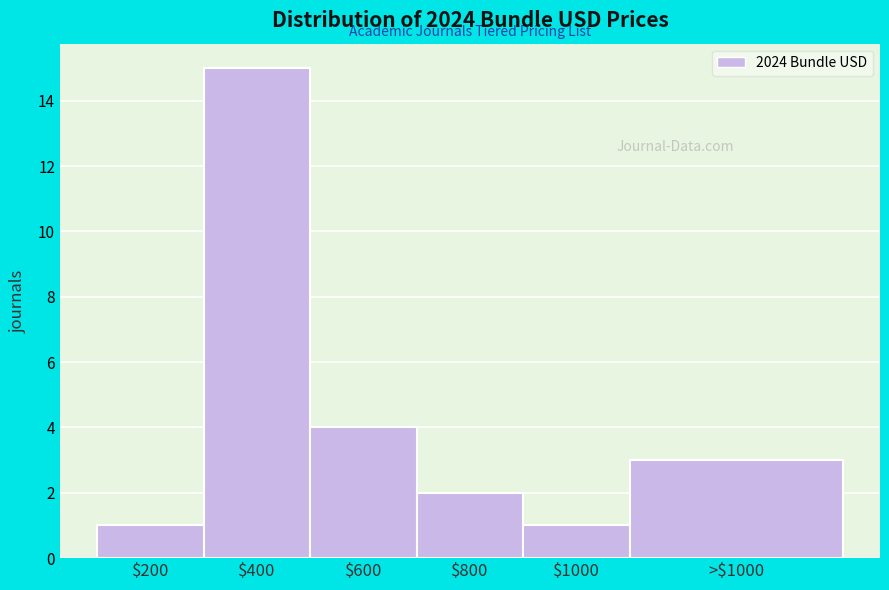

Reading left to right, what are all the values shown in this chart?

1	15	4	2	1	3